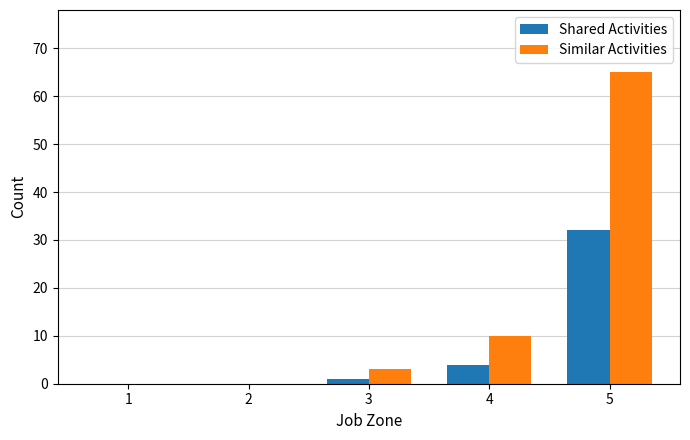

What are all the series names shown in the legend?

Shared Activities, Similar Activities